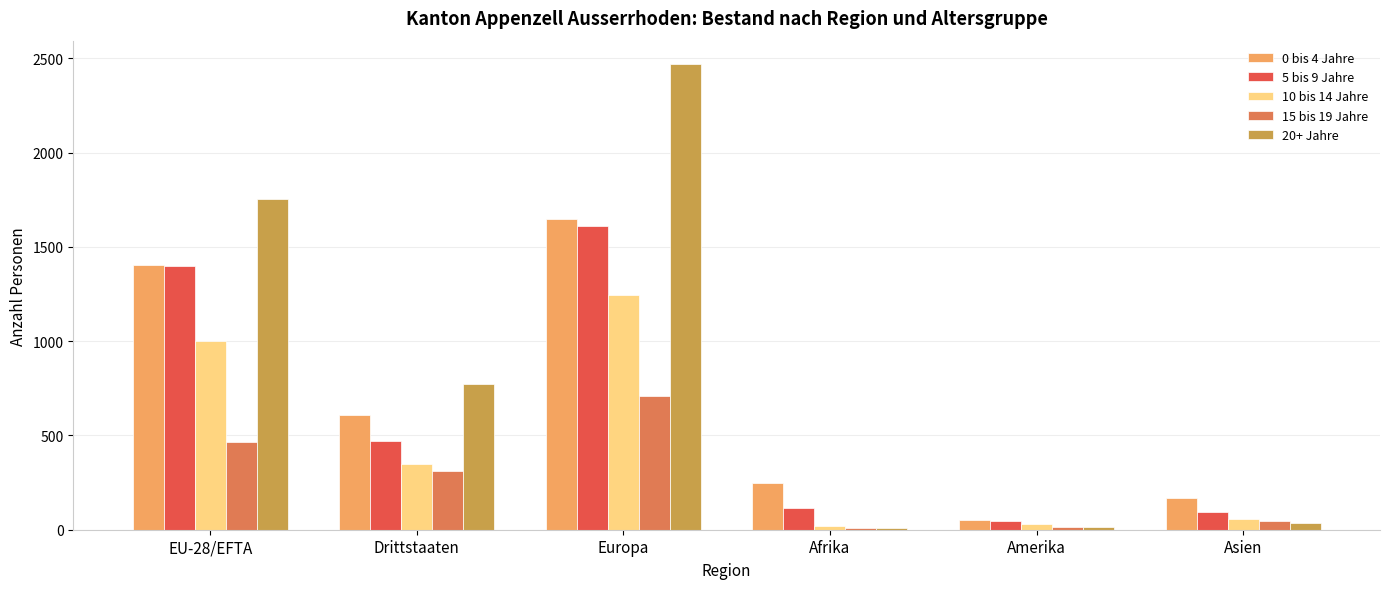

What is the greatest value displayed?

2471